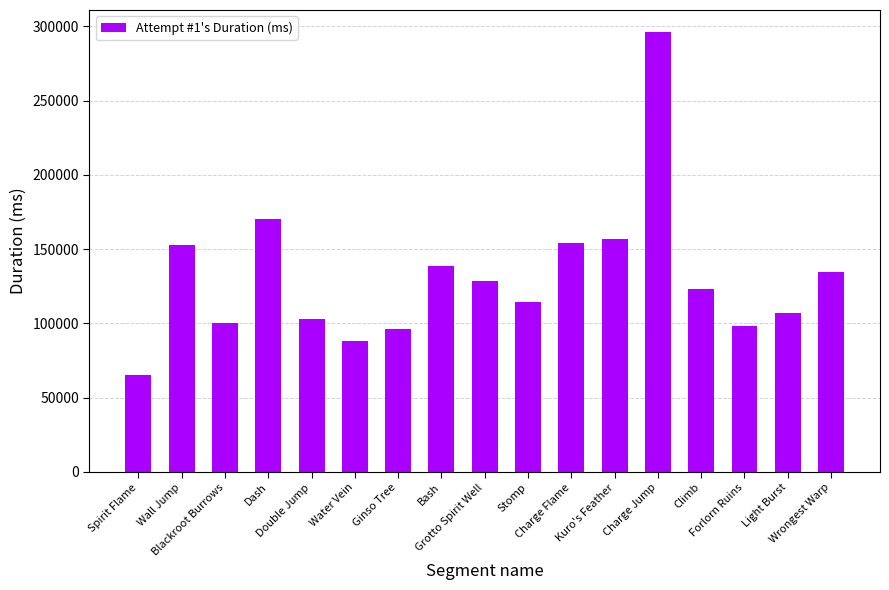

How many series are shown in this chart?

1